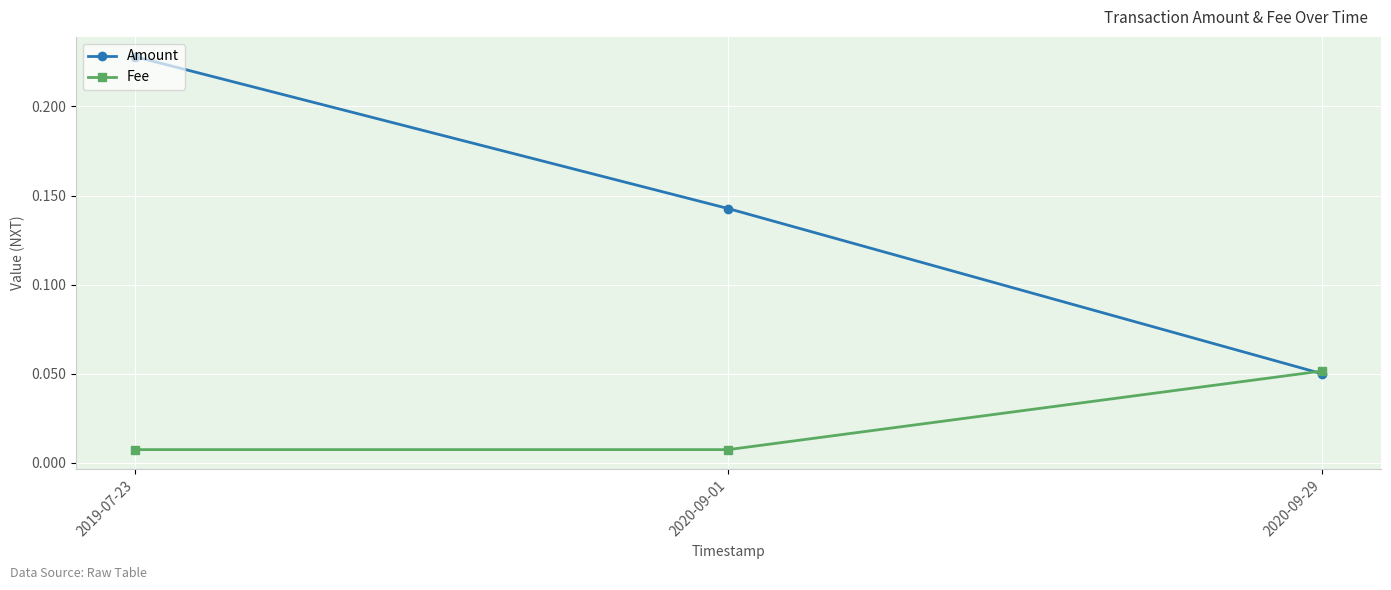

At which label is Amount closest to 0?

2020-09-29